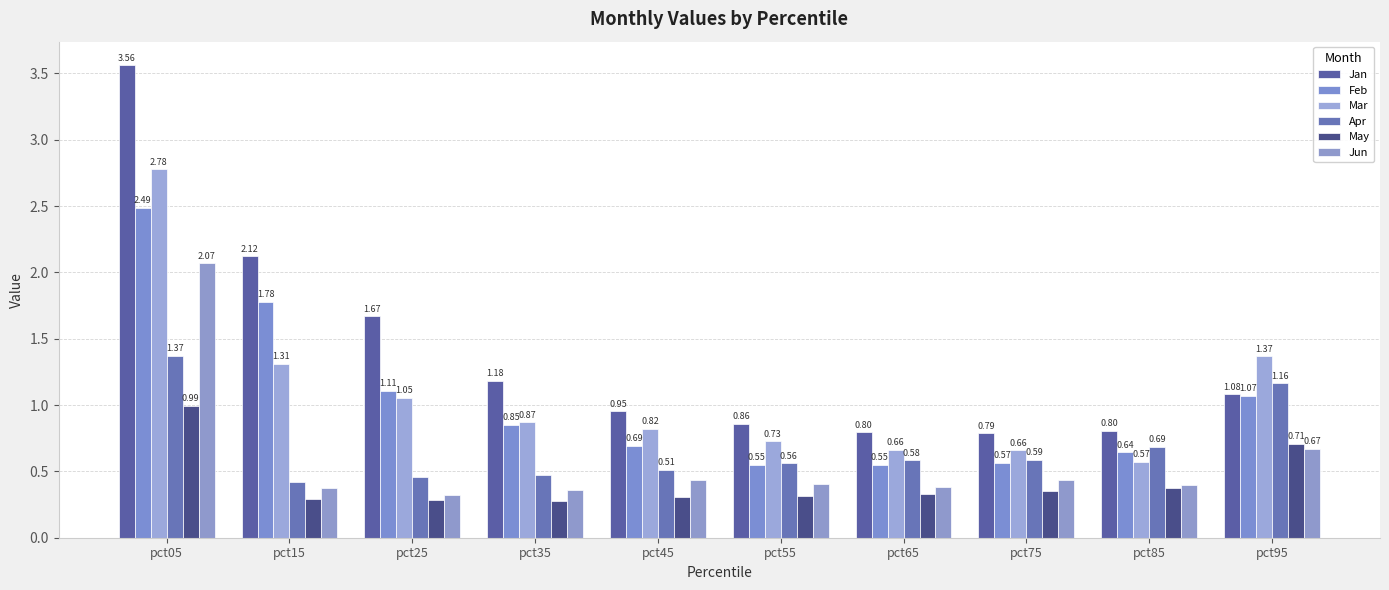

Which series has the largest range (max minus min)?

Jan